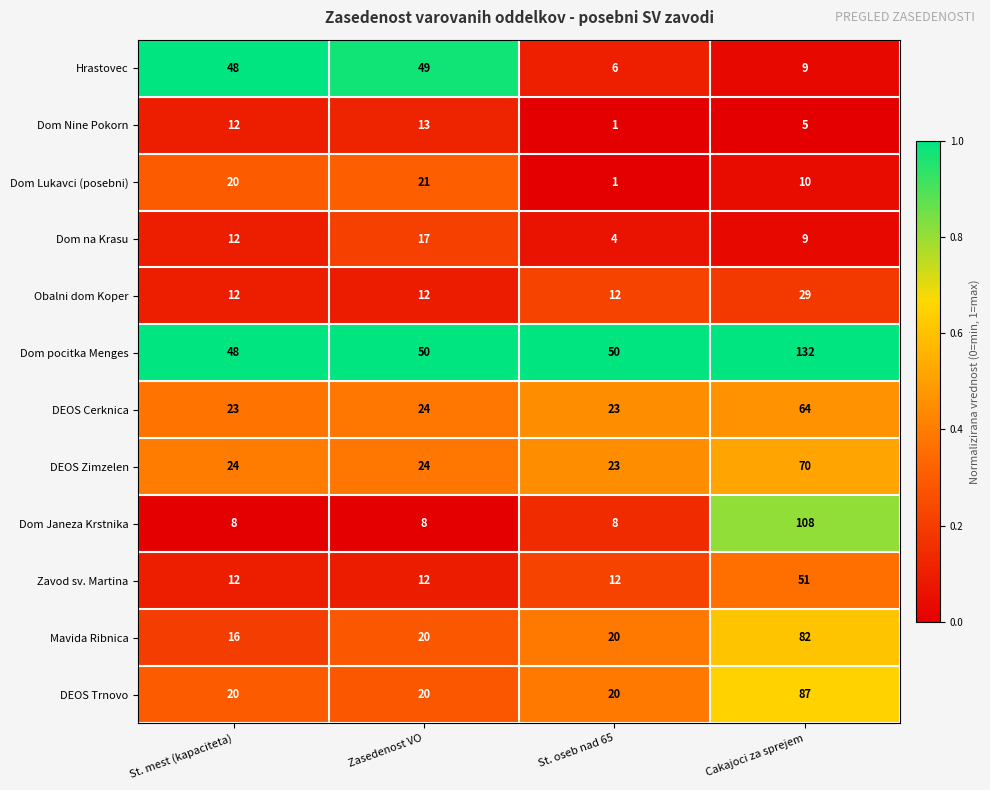

What is the approximate value of Zavod sv. Martina at Cakajoci za sprejem?

51